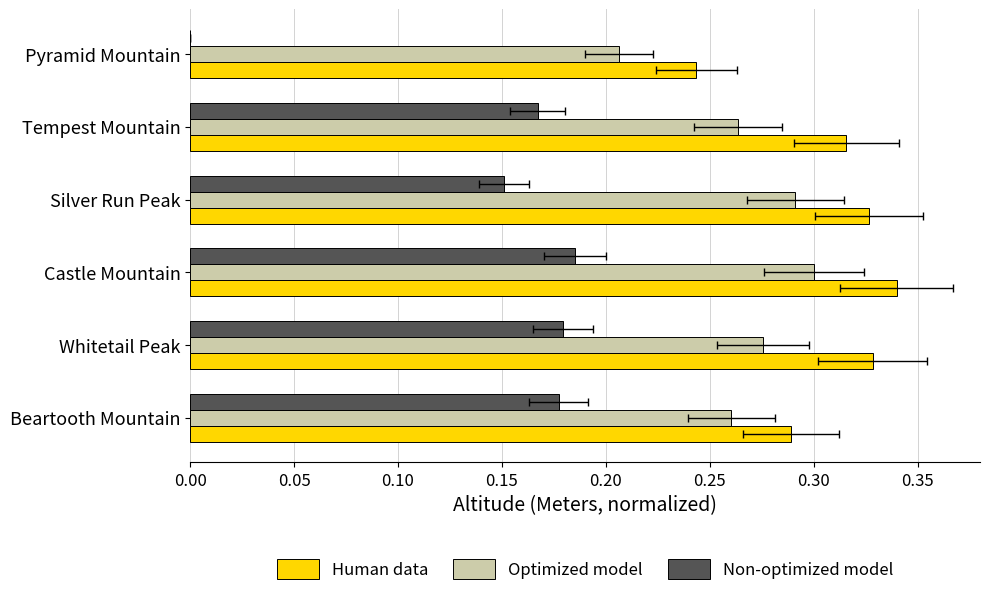

How many positive values does the Non-optimized model series have?

5